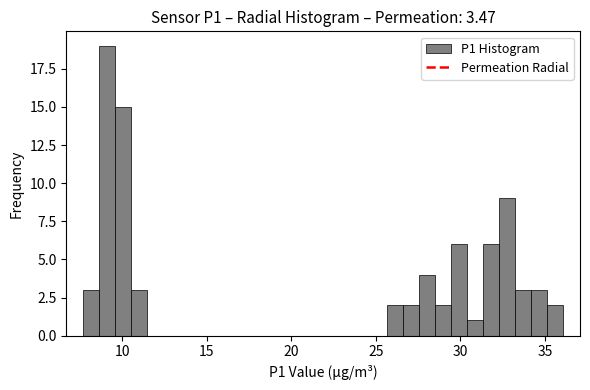

Around what value on the x-axis is the tallest bar? Give the approximate position of its centre, as read against the axis.

9.0